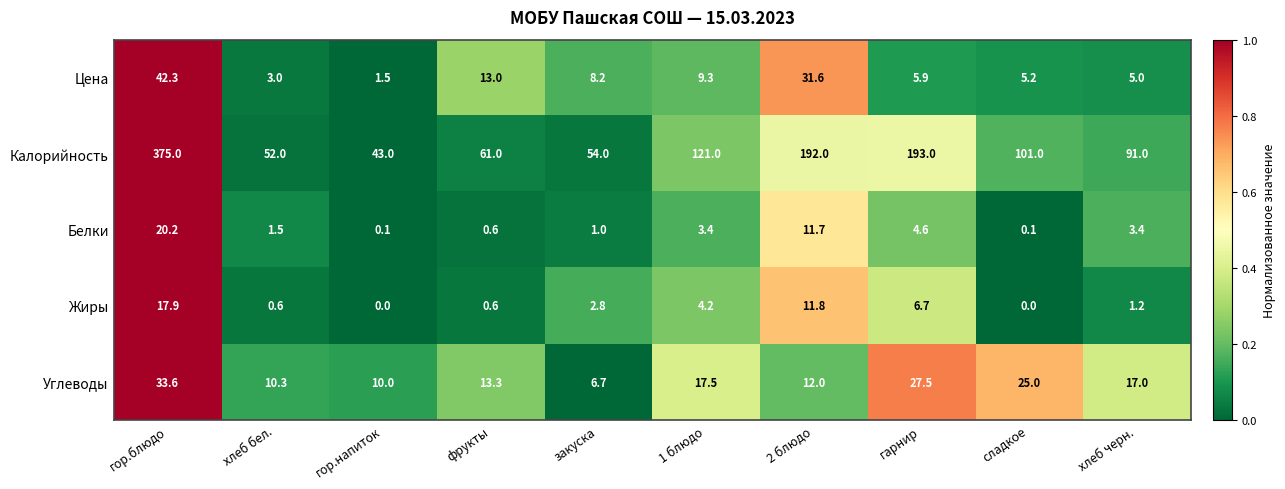

List the series in order of their peak value, lowest first.

Жиры, Белки, Углеводы, Цена, Калорийность